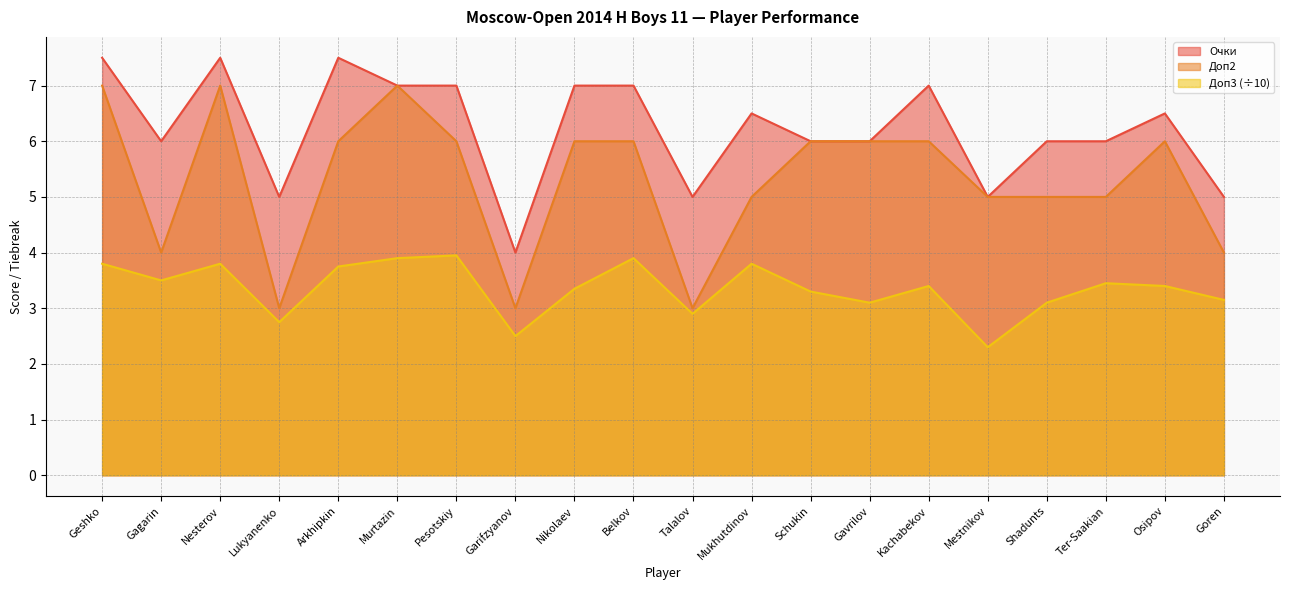

What are all the series names shown in the legend?

Очки, Доп2, Доп3 (÷10)